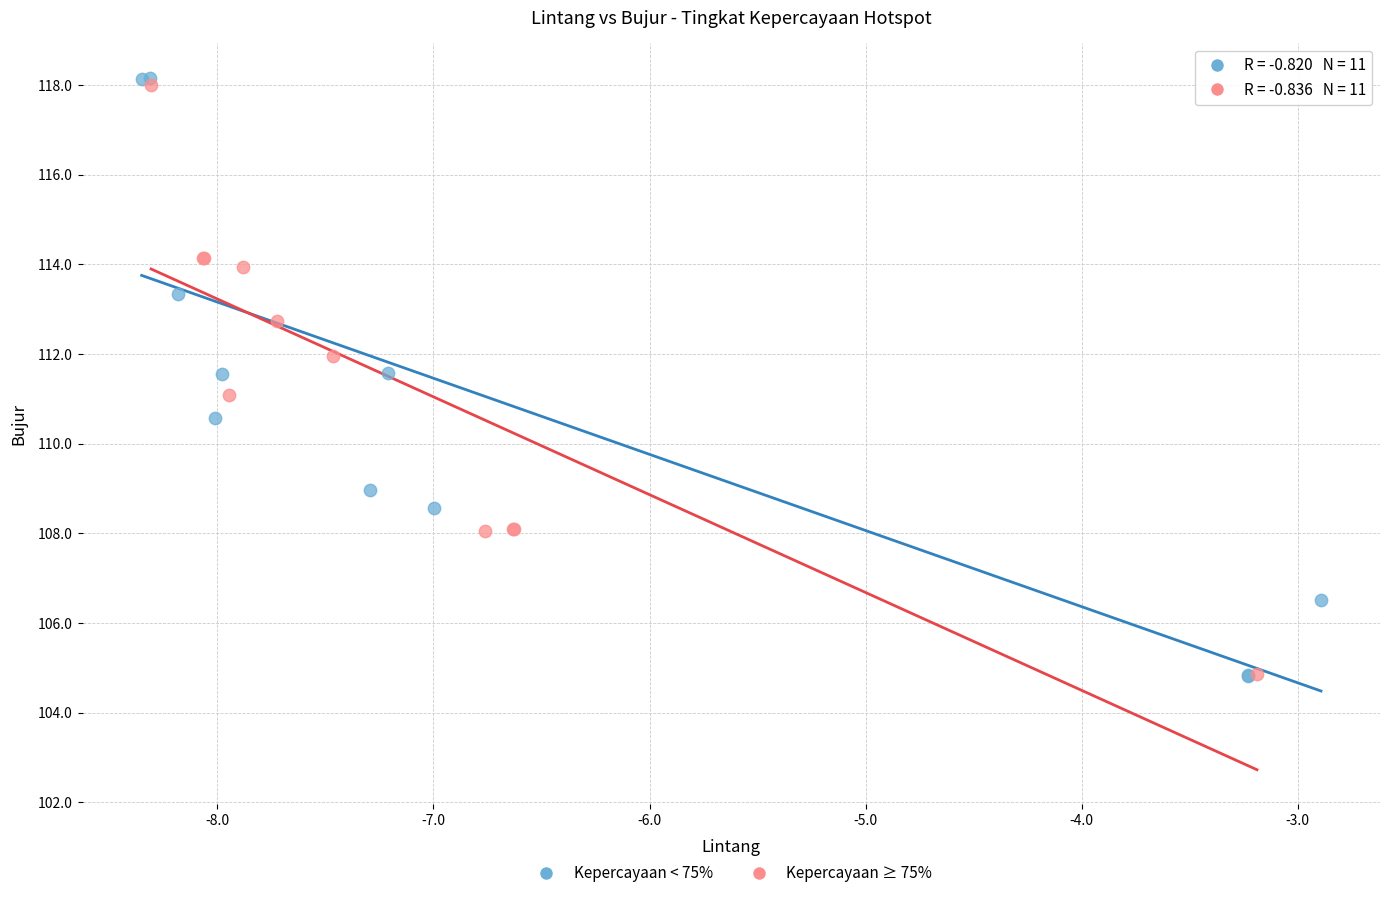

Which series has the widest spread of Y values?

Kepercayaan < 75%